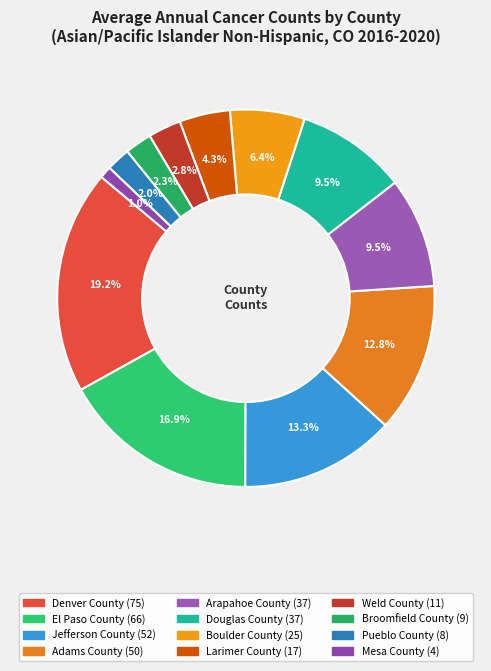

How many slices are in this pie chart?

12